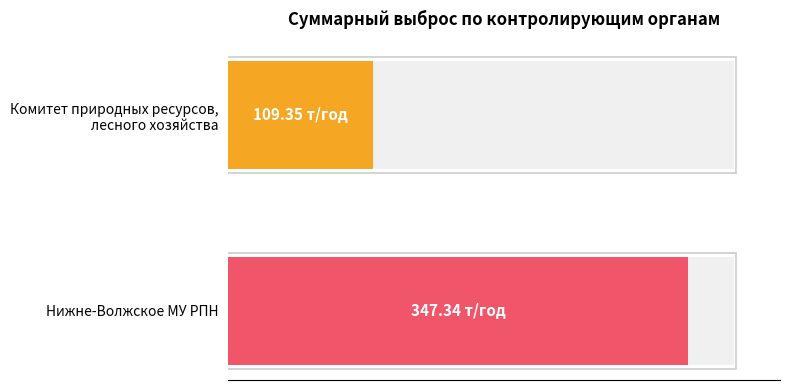

Does the chart contain any negative values?

No